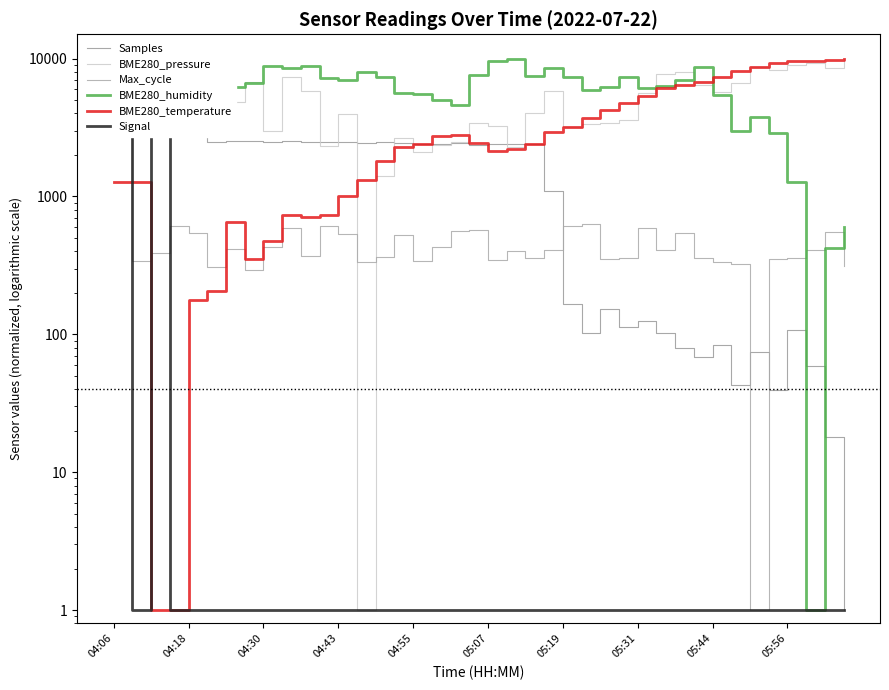

What is the difference between the BME280_pressure values at 16 and 05:19?

2740.7